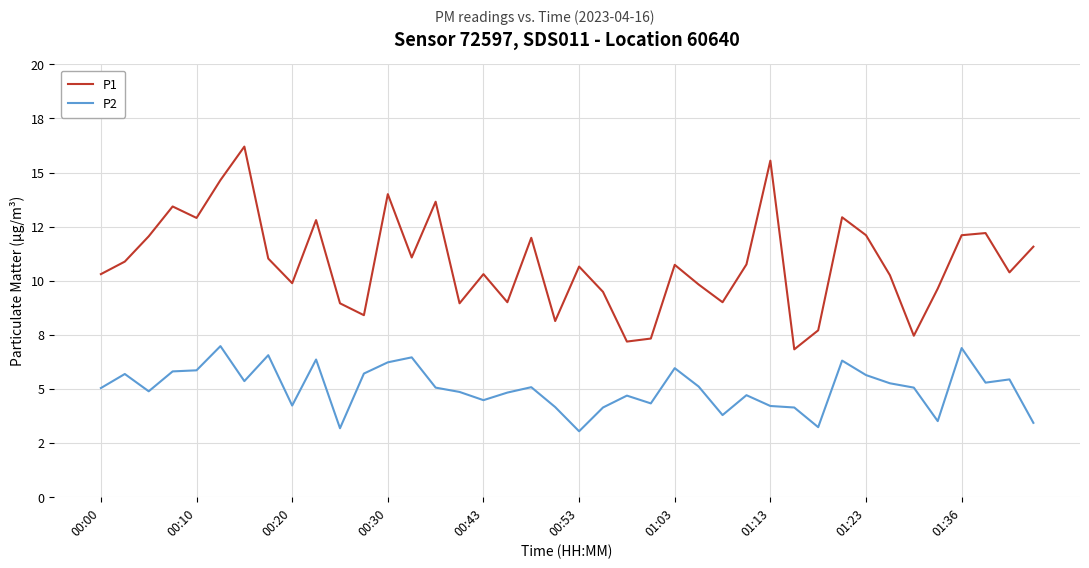

Does the chart display data point markers on the line(s)?

No